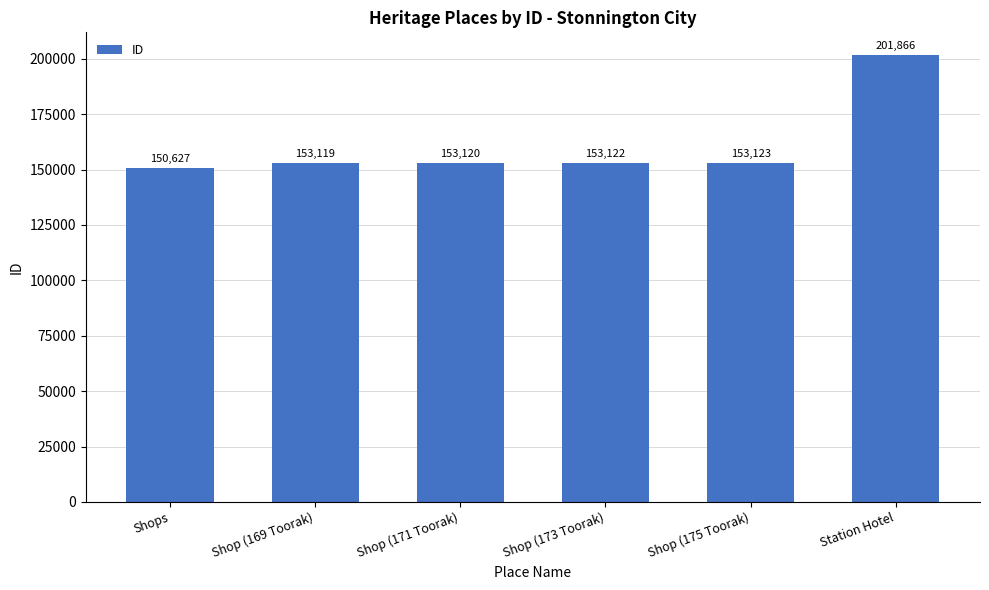

Rank the categories by value from highest to lowest.

Station Hotel, Shop (175 Toorak), Shop (173 Toorak), Shop (171 Toorak), Shop (169 Toorak), Shops